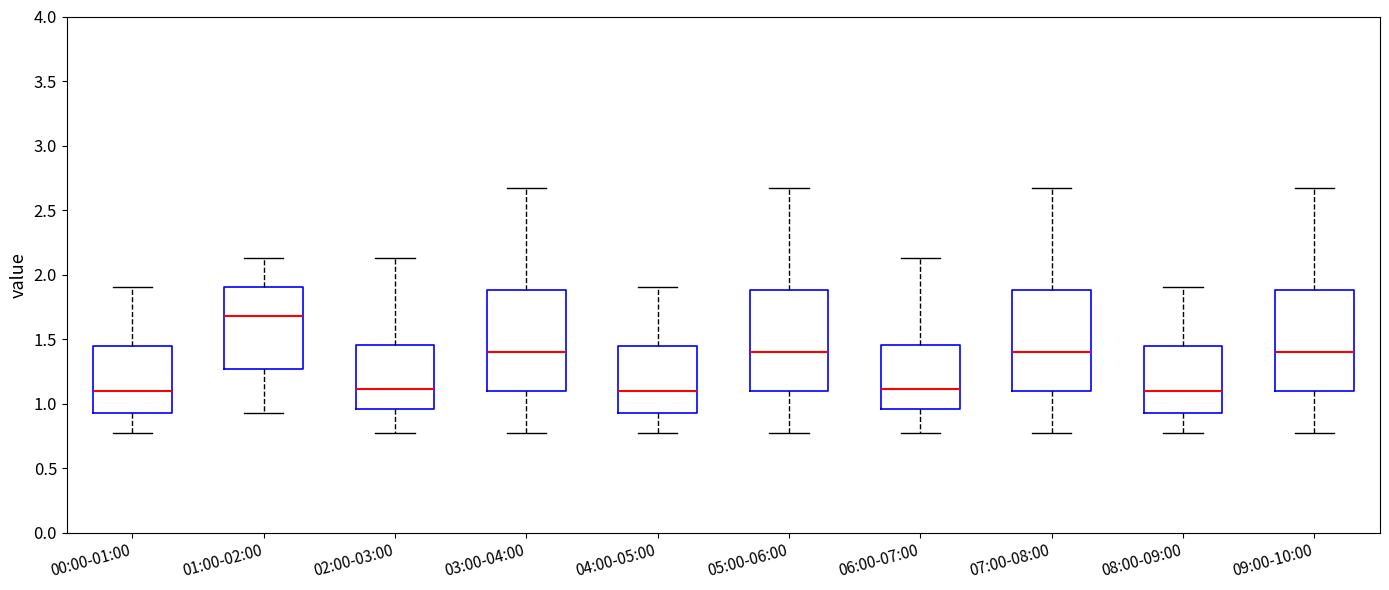

Which box has the highest median line?

01:00-02:00